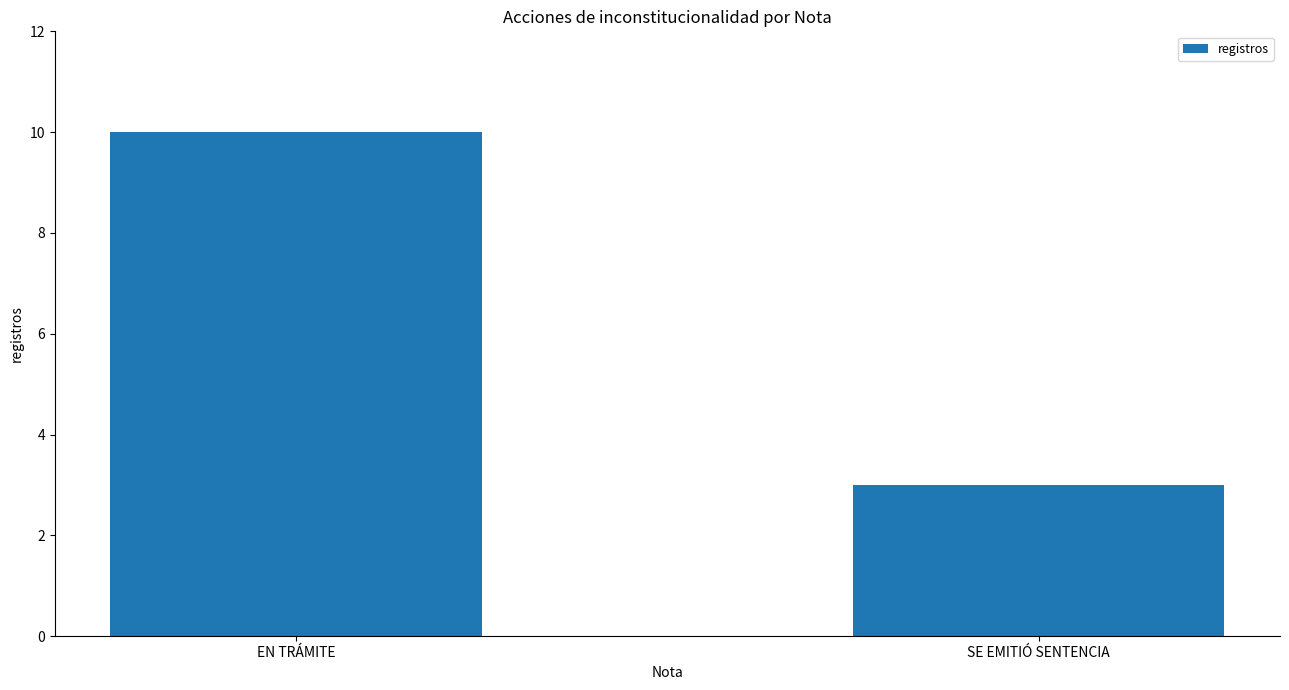

What is the sum of all values?

13